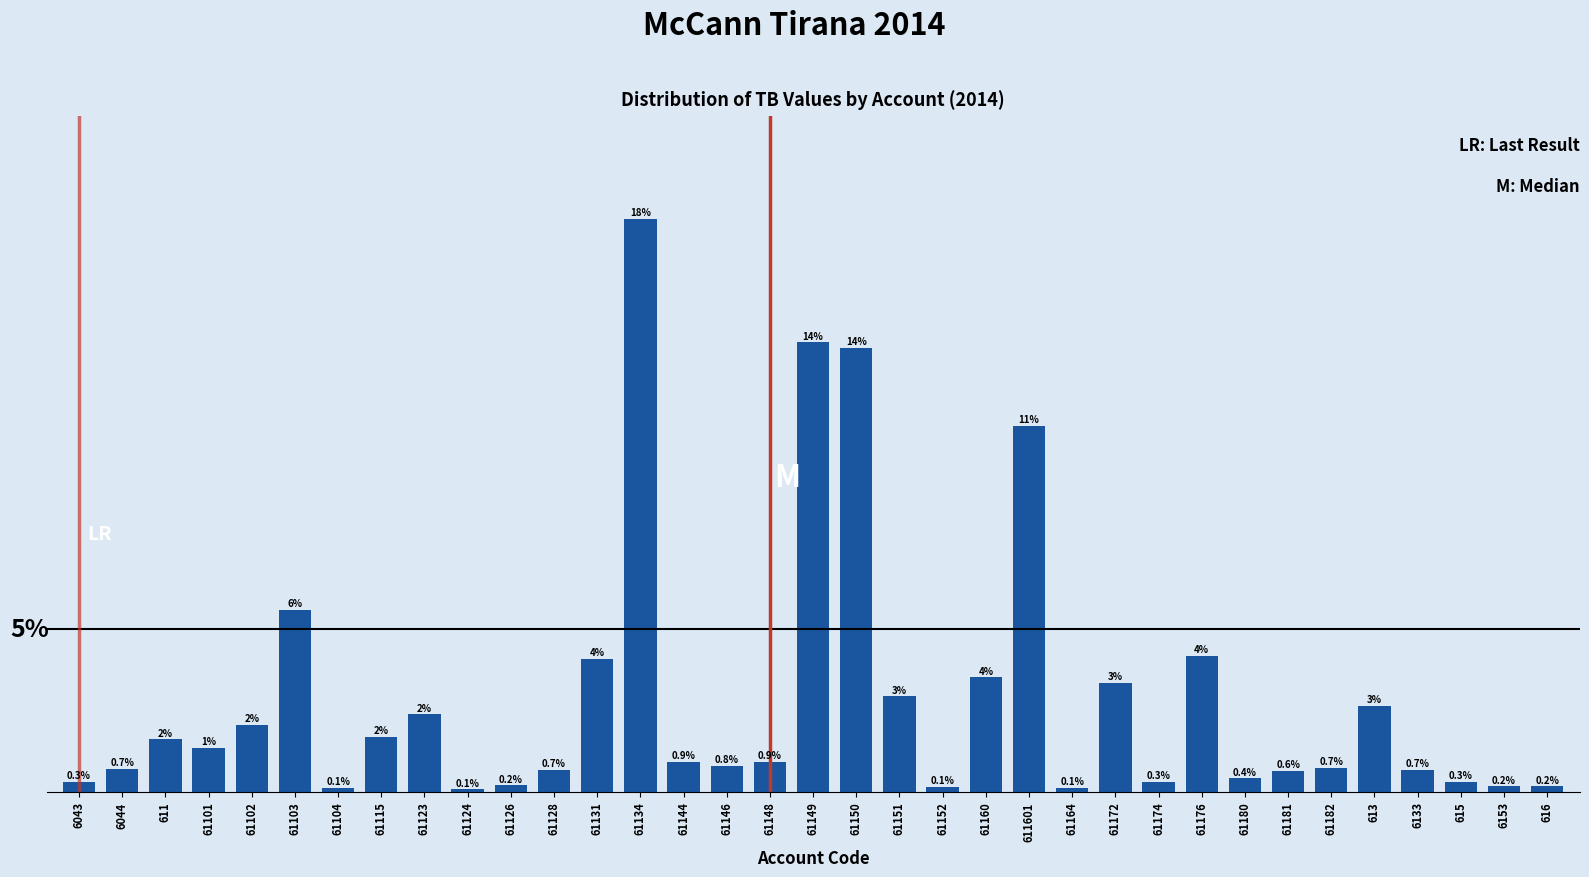

Does the chart contain any negative values?

No